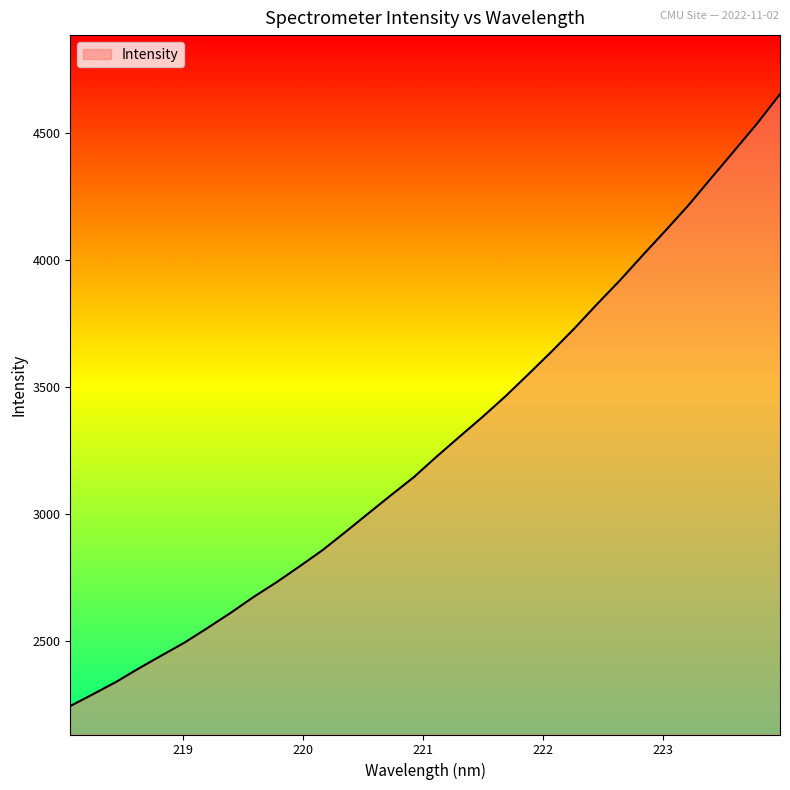

What is the average value?

3277.4